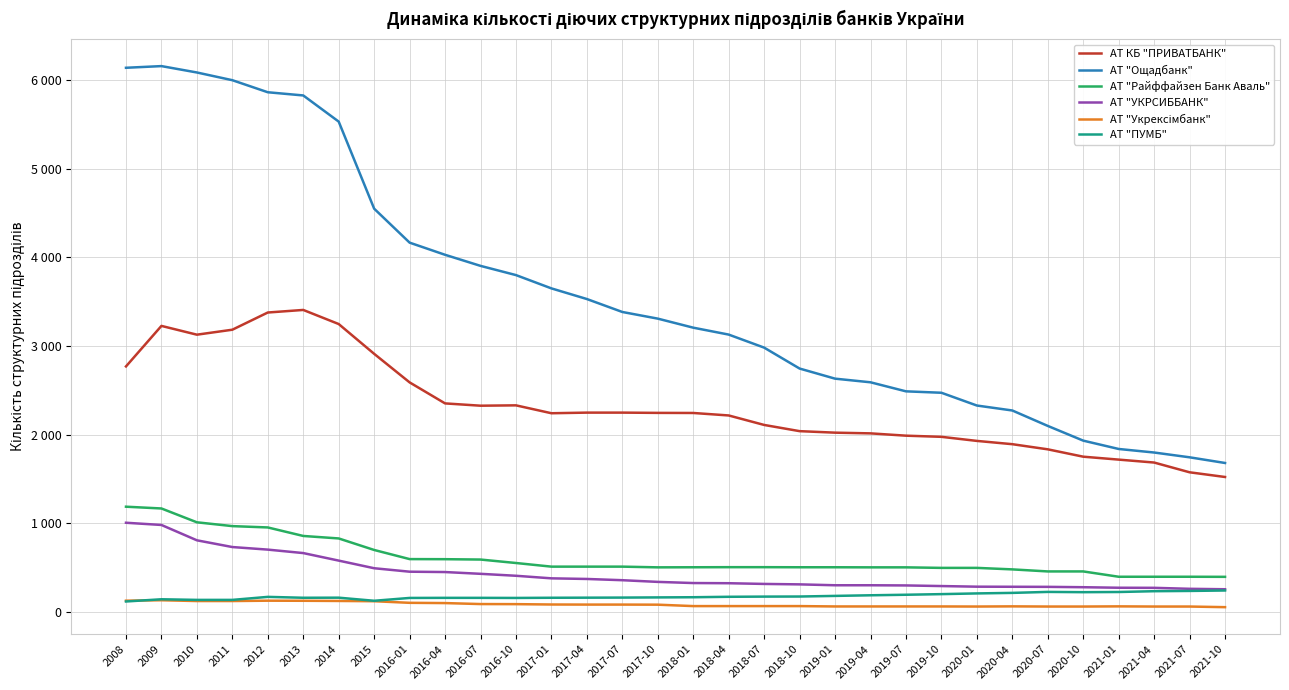

What is the lowest value of the АТ "ПУМБ" series?

117